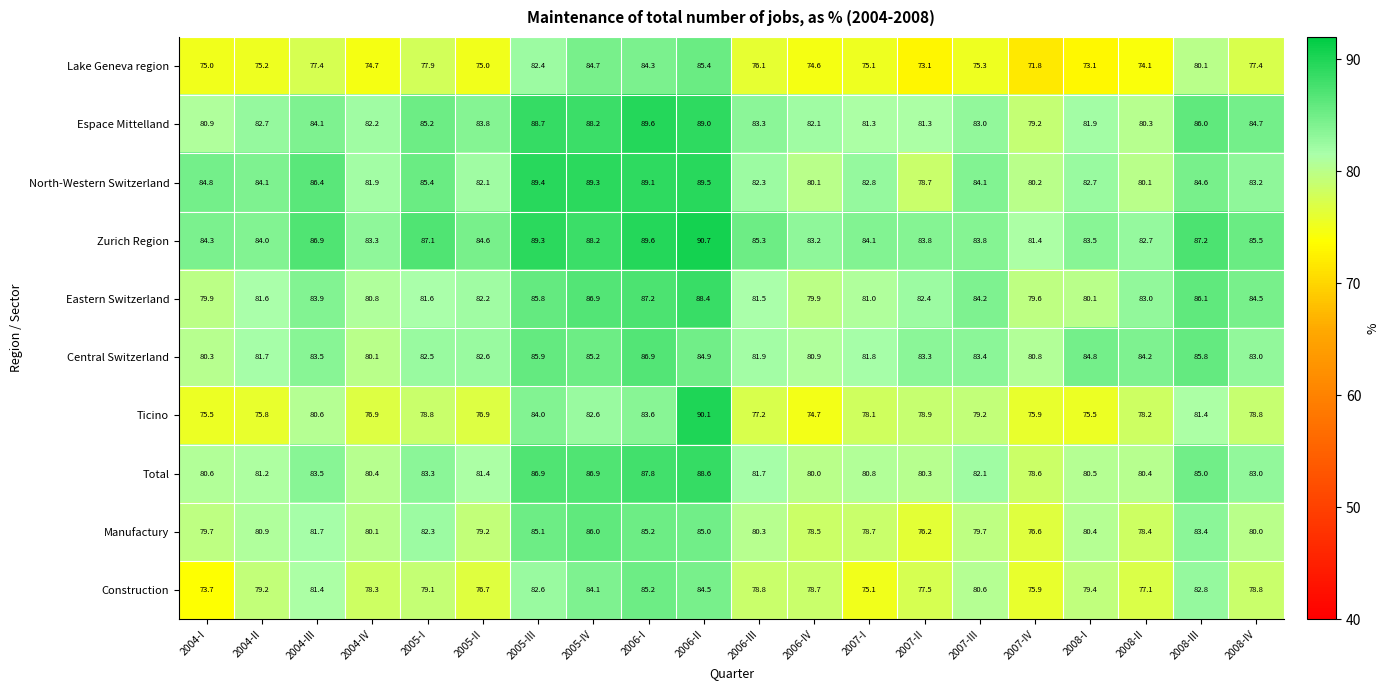

The value of Total at 2004-II is 133.4. True or false?

False